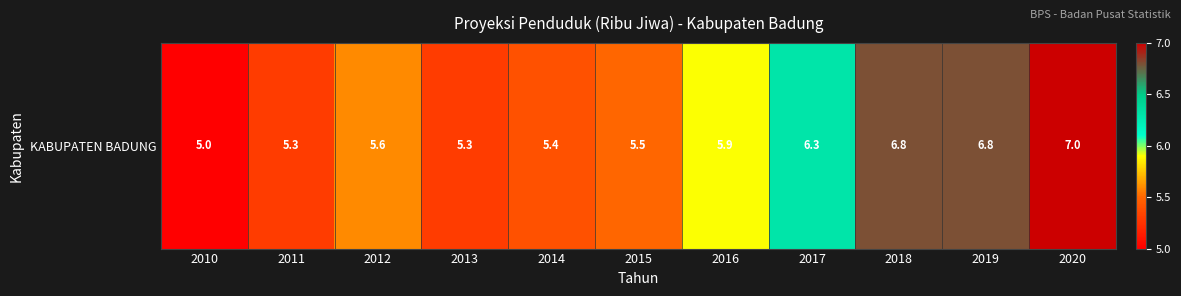

Read the value at 2011.

5.3